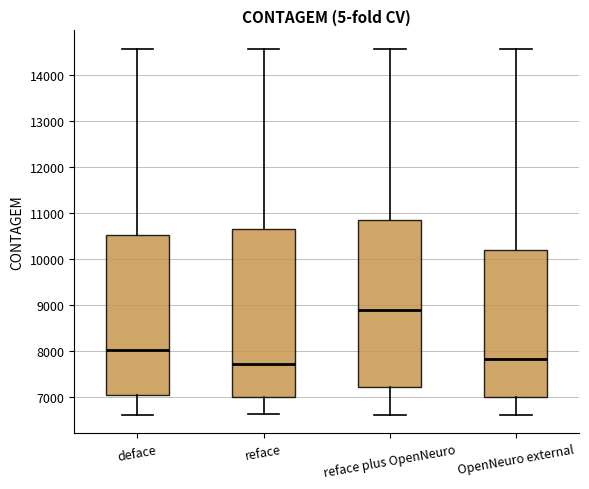

Where is the upper edge of the box for reface on the y-axis? The values are not printed on the chart, so give them approximately, as read against the axis.

10600